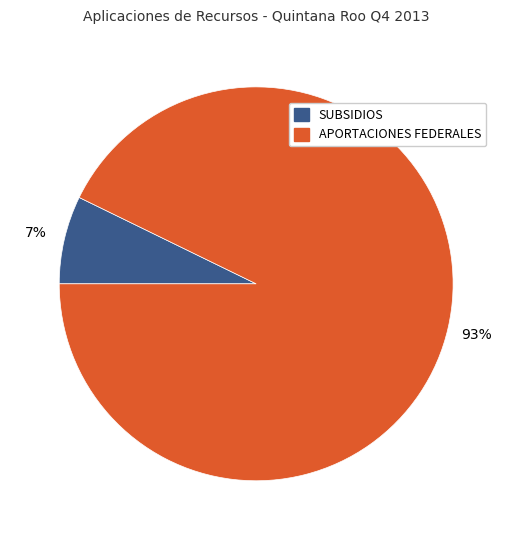

To the nearest percent, what is the difference between the largest and smallest slice percentages?

86%